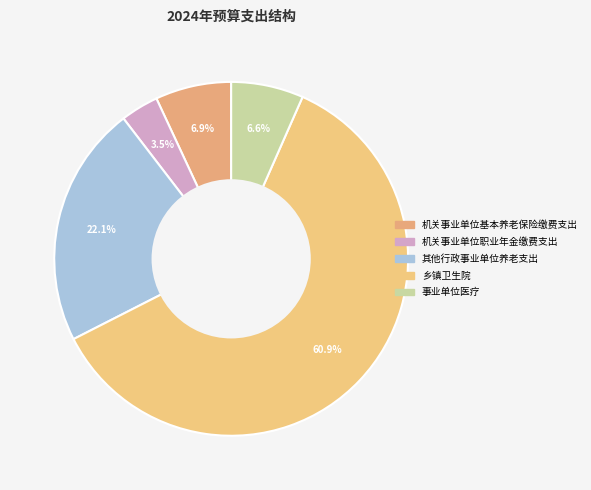

How many segments does this pie chart have?

5